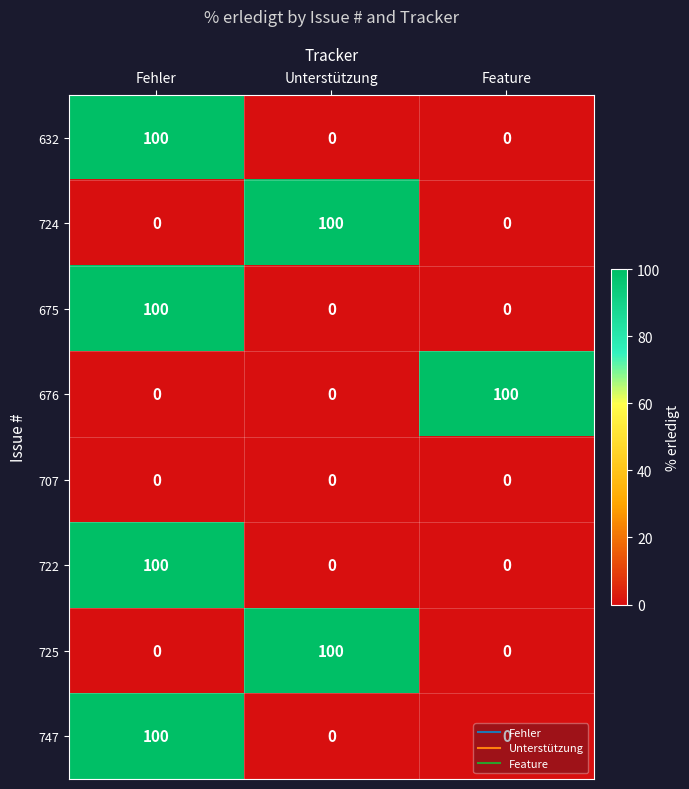

The value of 632 at Feature is 0. True or false?

True